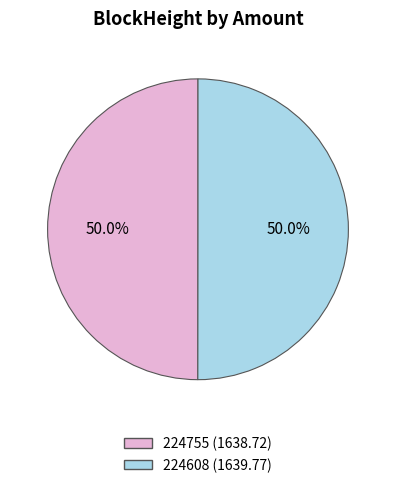

What portion of the pie excludes 224755?

50.0%